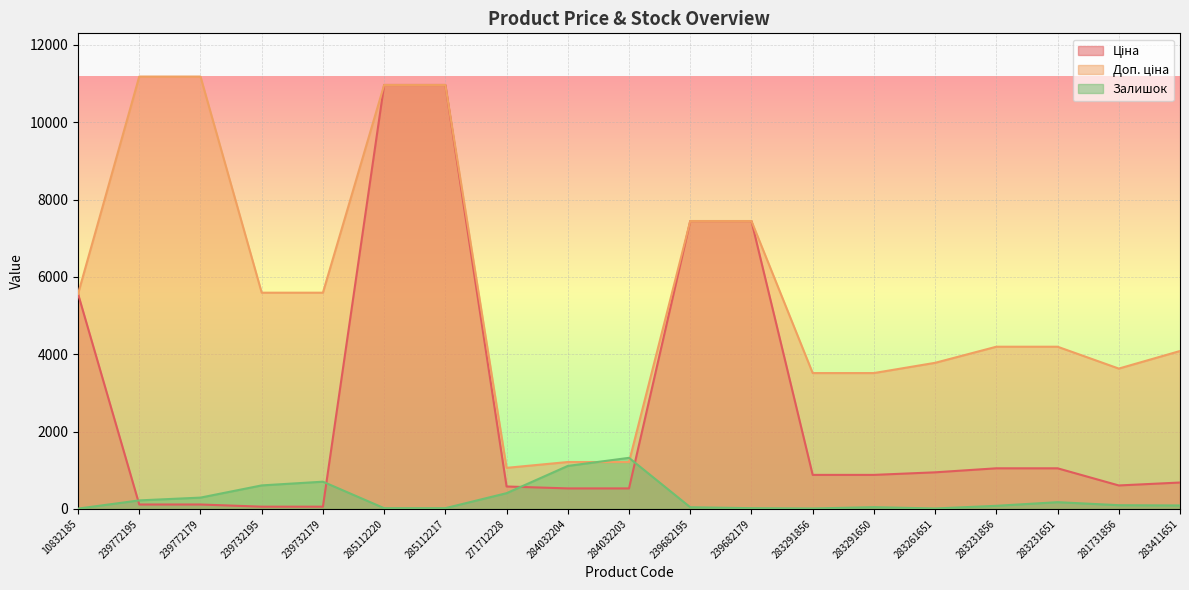

Reading right to left, extract all data points from this chart.

Ціна: 680.4	604.6	1048.4	1048.4	944.2	878.0	878.0	7444.6	7444.6	528.2	528.2	578.1	10964.4	10964.4	55.9	55.9	111.8	111.8	5560.3
Доп. ціна: 4082.3	3627.9	4193.5	4193.5	3777.0	3511.9	3511.9	7444.6	7444.6	1210.7	1210.7	1060.0	10964.4	10964.4	5591.0	5591.0	11182.0	11182.0	5560.3
Залишок: 87.0	94.0	172.0	78.0	9.0	43.0	9.0	17.0	41.0	1319.0	1110.0	405.0	17.0	17.0	702.0	606.0	290.0	218.0	6.0